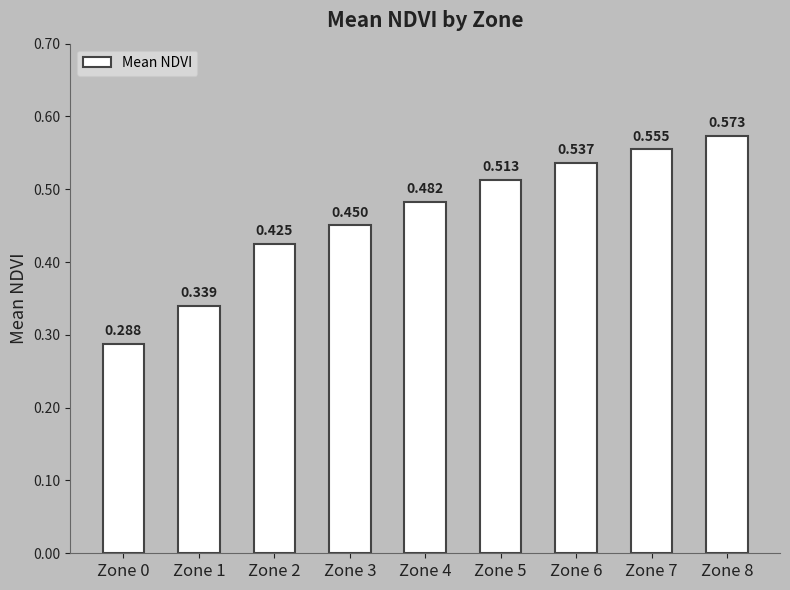

How many bars are there in total?

9